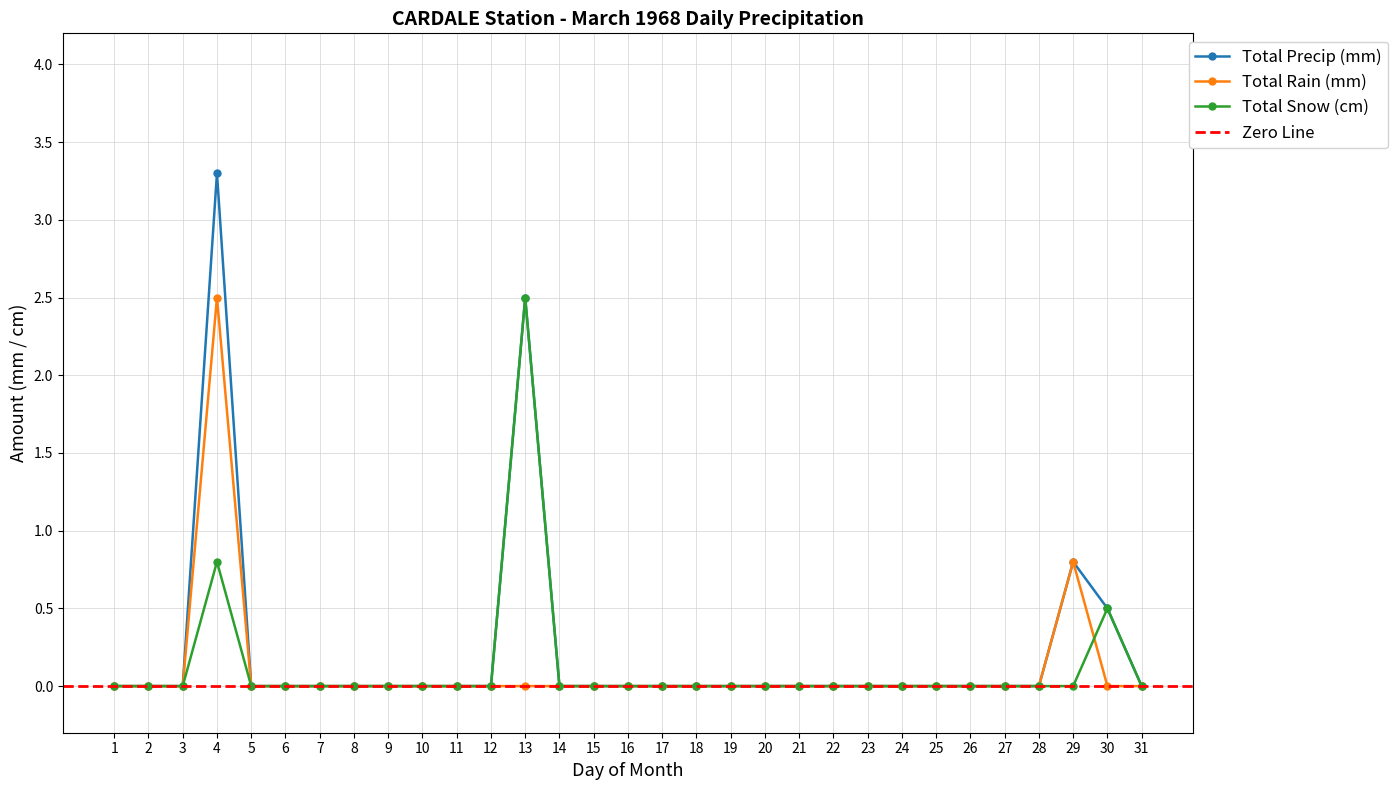

True or false: Total Snow (cm) has more than 1 points higher than both neighbors.

True